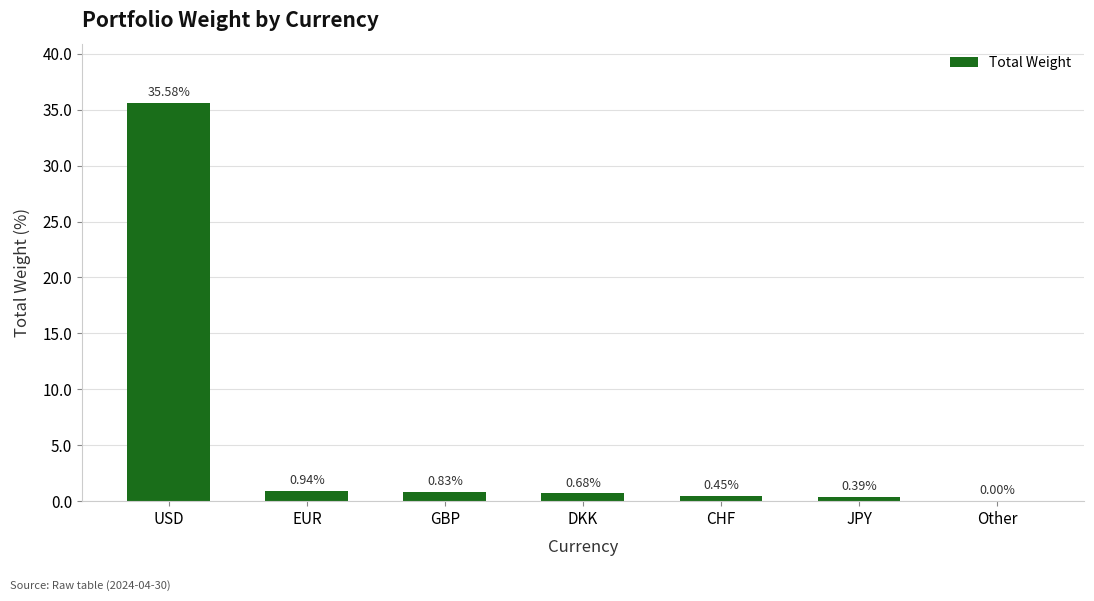

Read the value at USD.

35.6